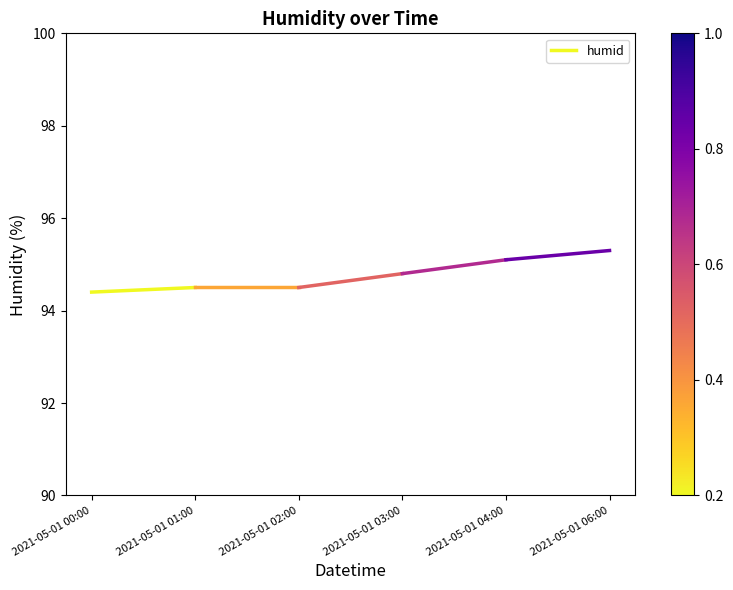

The chart shows a value of 94.4 at 2021-05-01 00:00. True or false?

True